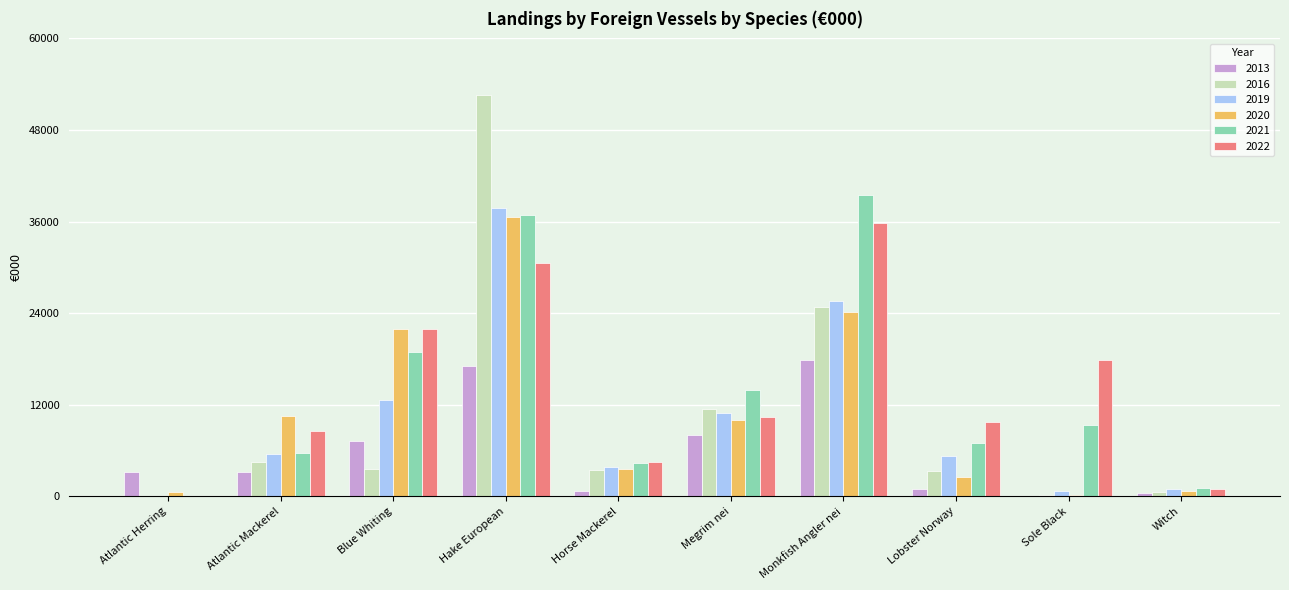

What is the greatest value displayed?

52632